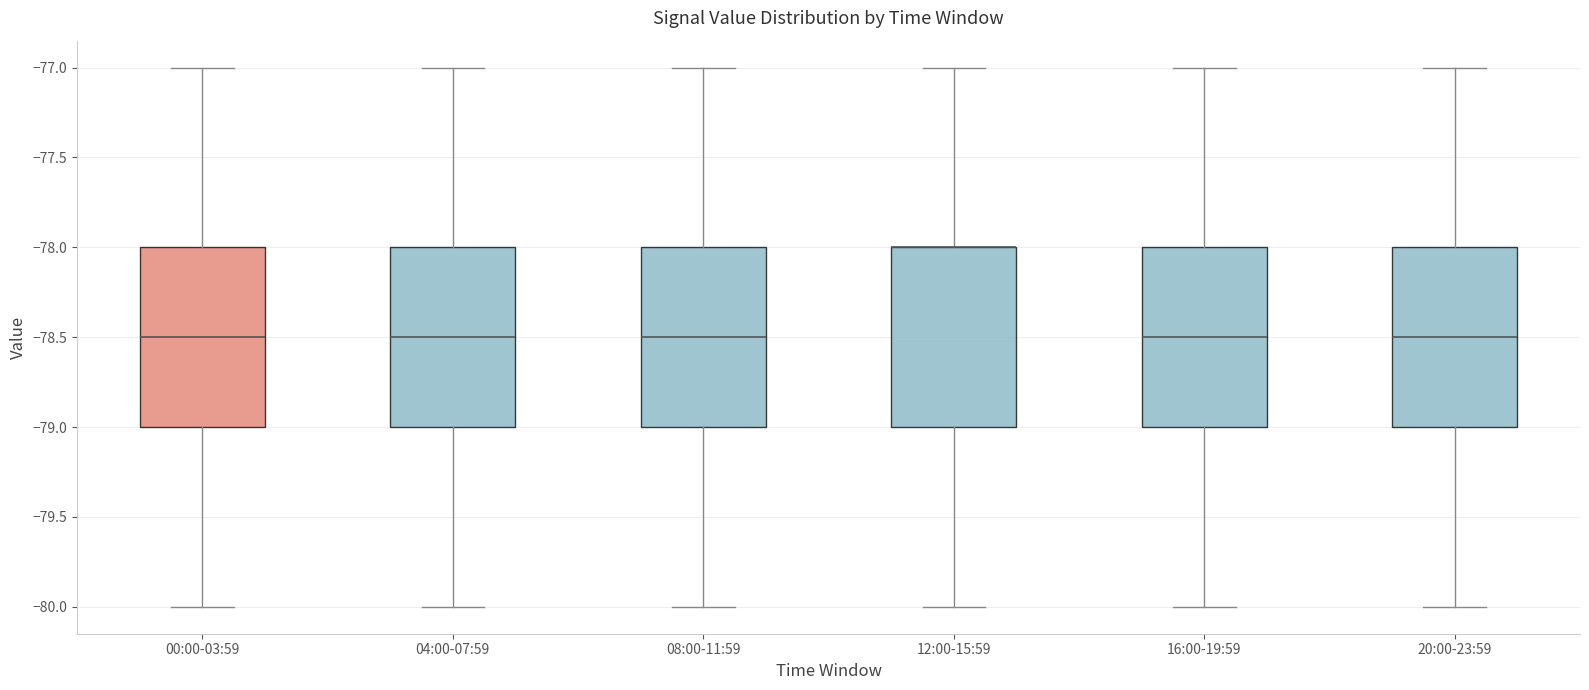

Reading left to right, transcribe this box plot: for each box, give where its median line is, the range the box spans, and where its two whiskers end, as read against the y-axis. The values are not printed on the chart, so give them approximately, as read against the axis.

00:00-03:59: median -78.5, box -79.0 to -78.0, whiskers -80.0 to -77.0
04:00-07:59: median -78.5, box -79.0 to -78.0, whiskers -80.0 to -77.0
08:00-11:59: median -78.5, box -79.0 to -78.0, whiskers -80.0 to -77.0
12:00-15:59: median -78.0 (drawn on the box's upper edge), box -79.0 to -78.0, whiskers -80.0 to -77.0
16:00-19:59: median -78.5, box -79.0 to -78.0, whiskers -80.0 to -77.0
20:00-23:59: median -78.5, box -79.0 to -78.0, whiskers -80.0 to -77.0